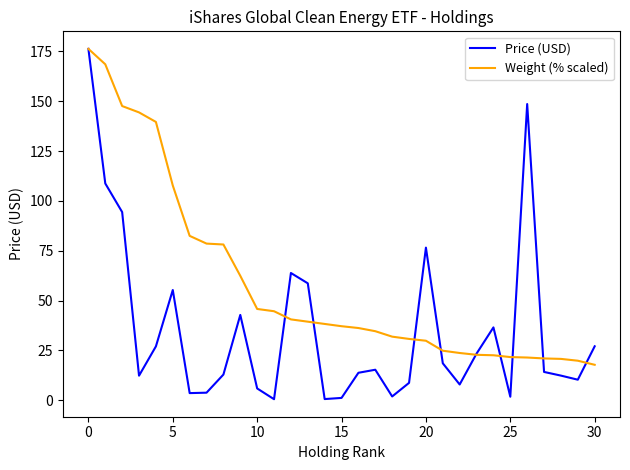

How many categories are shown in the chart?

31